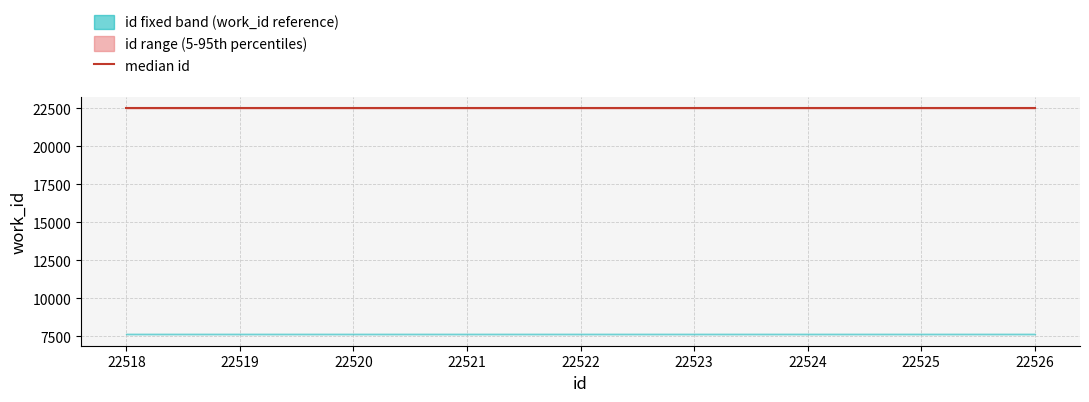

The value of median id at 22520 is 32336. True or false?

False